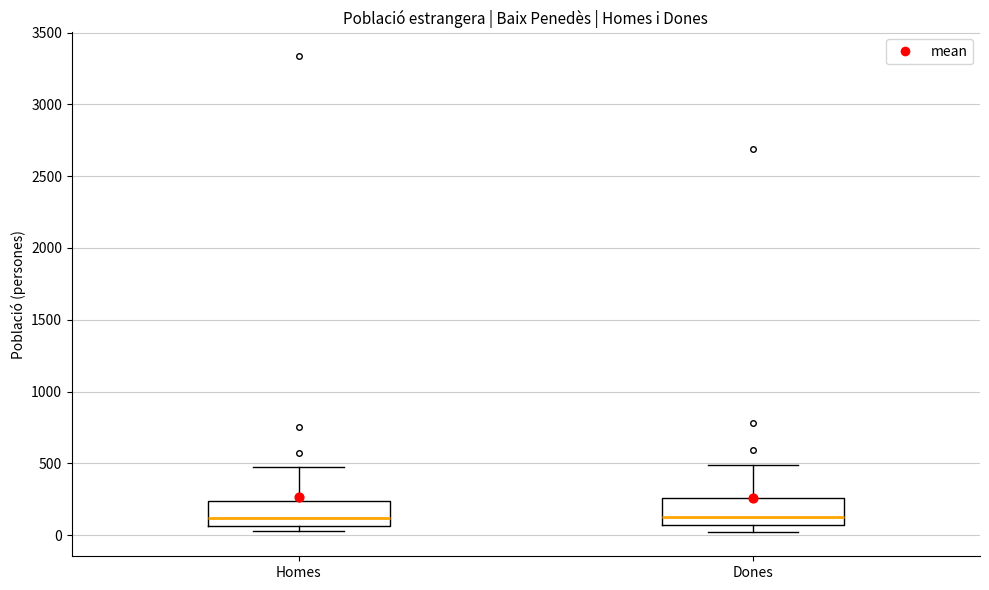

Reading left to right, transcribe this box plot: for each box, give where its median line is, the range the box spans, and where its two whiskers end, as read against the y-axis. The values are not printed on the chart, so give them approximately, as read against the axis.

Homes: median 100, box 50 to 250, whiskers 50 (just below the box's lower edge) to 450
Dones: median 100, box 50 to 250, whiskers 0 to 500